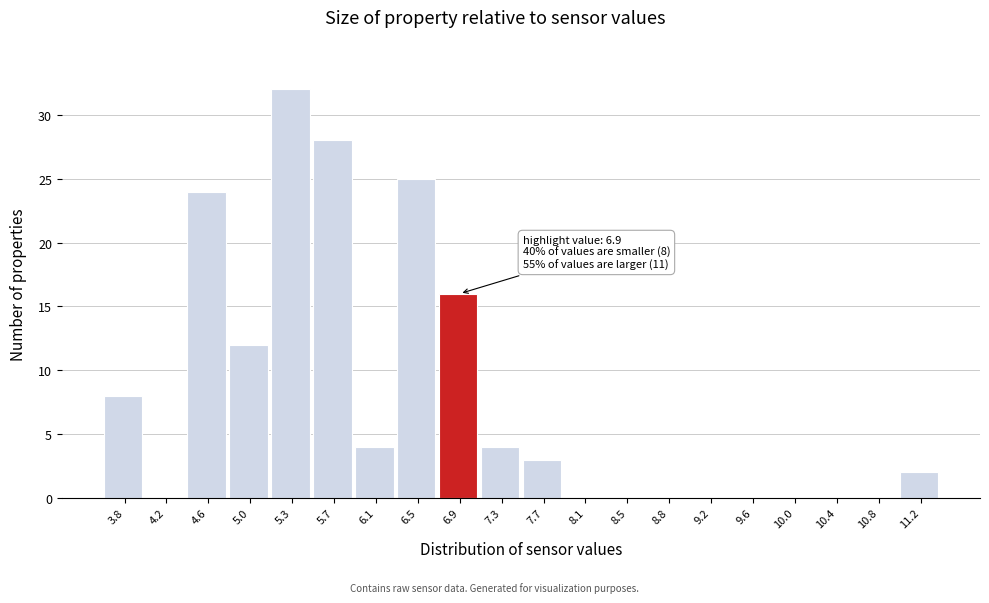

Which range on the x-axis has the tallest bar?

5.15 to 5.55